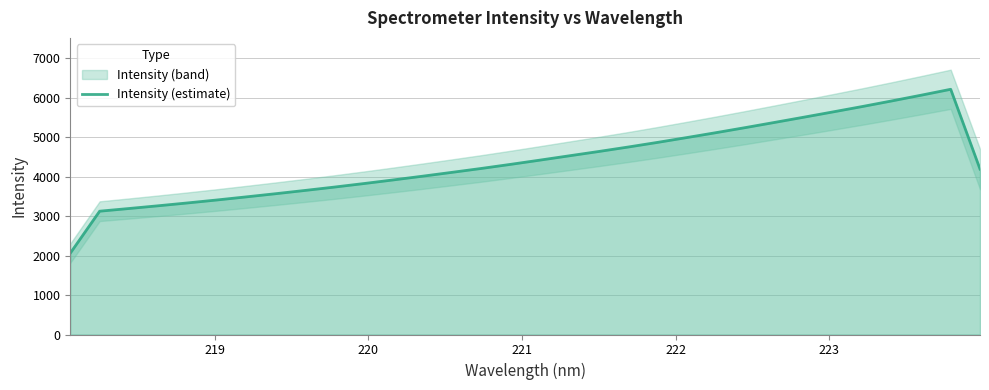

What is the average value?

4386.4